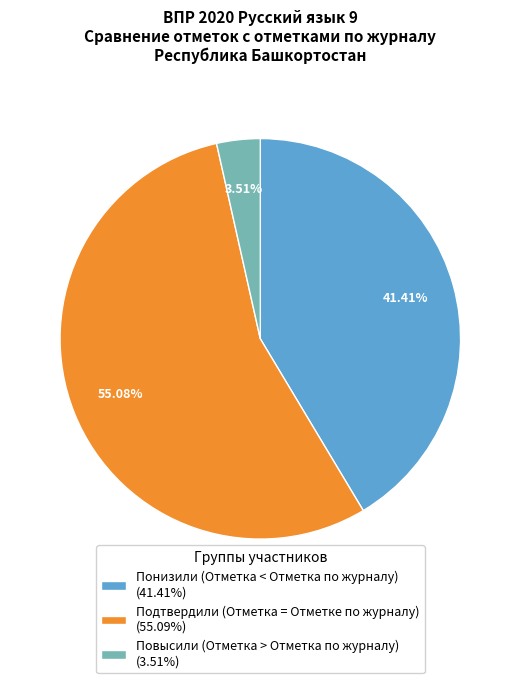

Is there any slice that represents more than half of the pie?

Yes